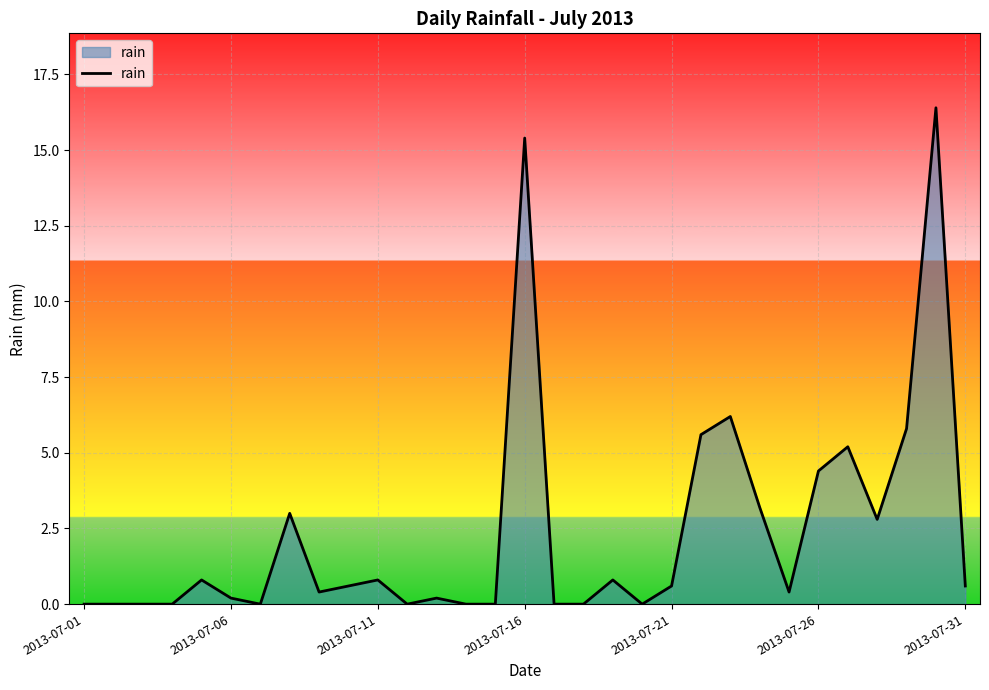

What is the difference between the maximum and minimum values?

16.4